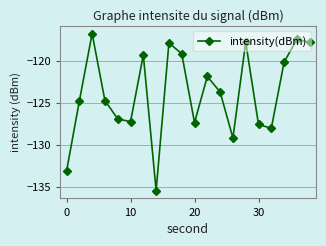

What is the greatest value displayed?

-116.7